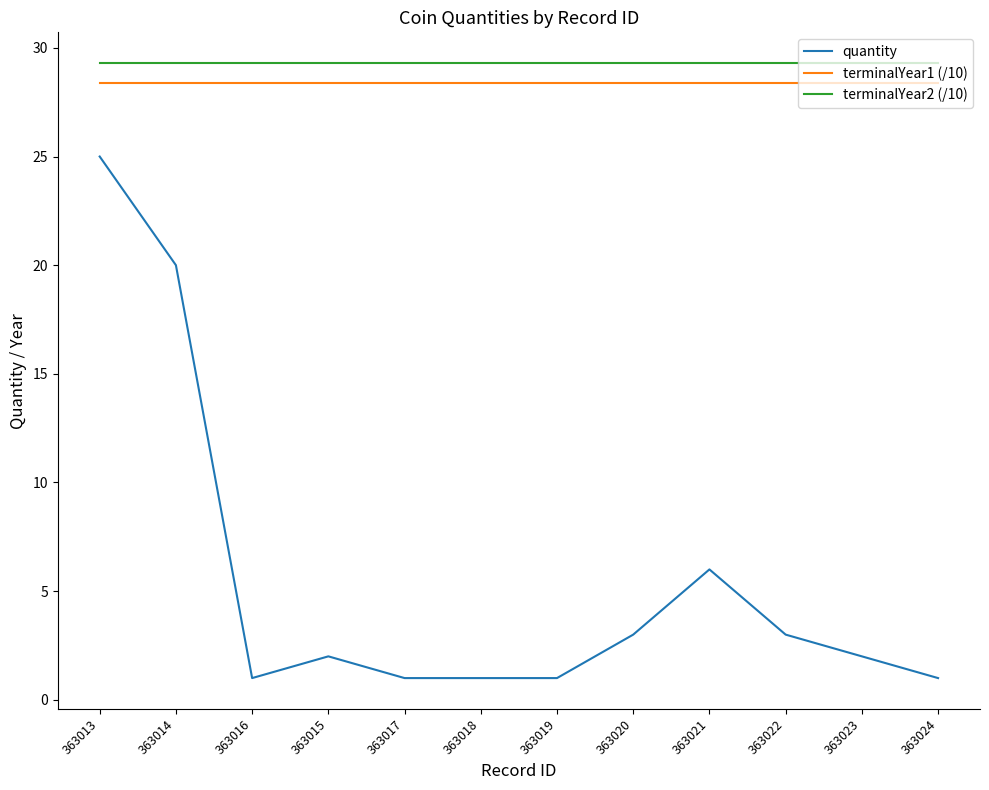

Reading left to right, what are all the values shown in this chart?

quantity: 363013=25.0	363014=20.0	363016=1.0	363015=2.0	363017=1.0	363018=1.0	363019=1.0	363020=3.0	363021=6.0	363022=3.0	363023=2.0	363024=1.0
terminalYear1 (/10): 363013=28.4	363014=28.4	363016=28.4	363015=28.4	363017=28.4	363018=28.4	363019=28.4	363020=28.4	363021=28.4	363022=28.4	363023=28.4	363024=28.4
terminalYear2 (/10): 363013=29.3	363014=29.3	363016=29.3	363015=29.3	363017=29.3	363018=29.3	363019=29.3	363020=29.3	363021=29.3	363022=29.3	363023=29.3	363024=29.3